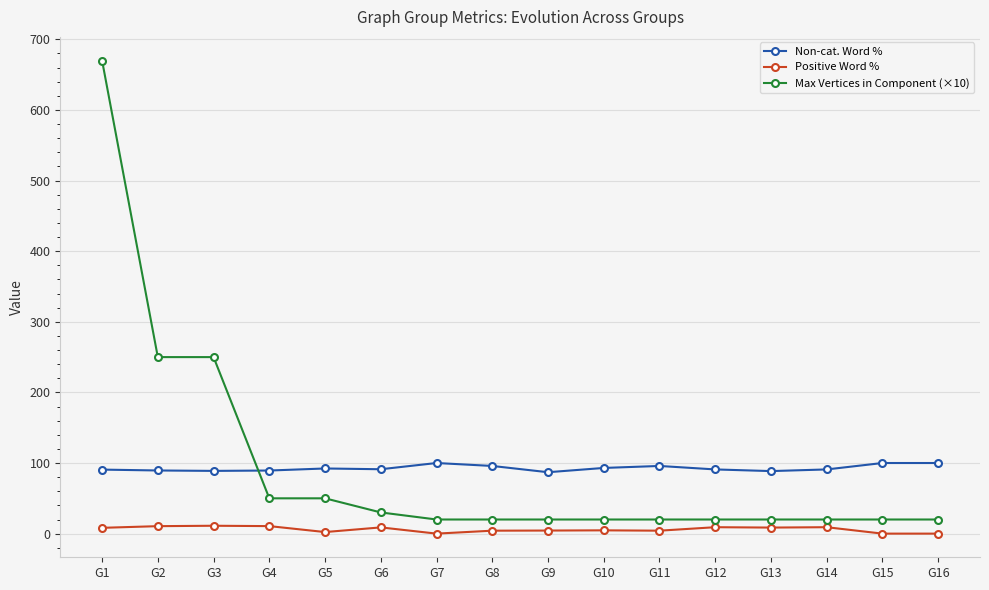

True or false: Positive Word % has a value of 4.2 at G8.

True